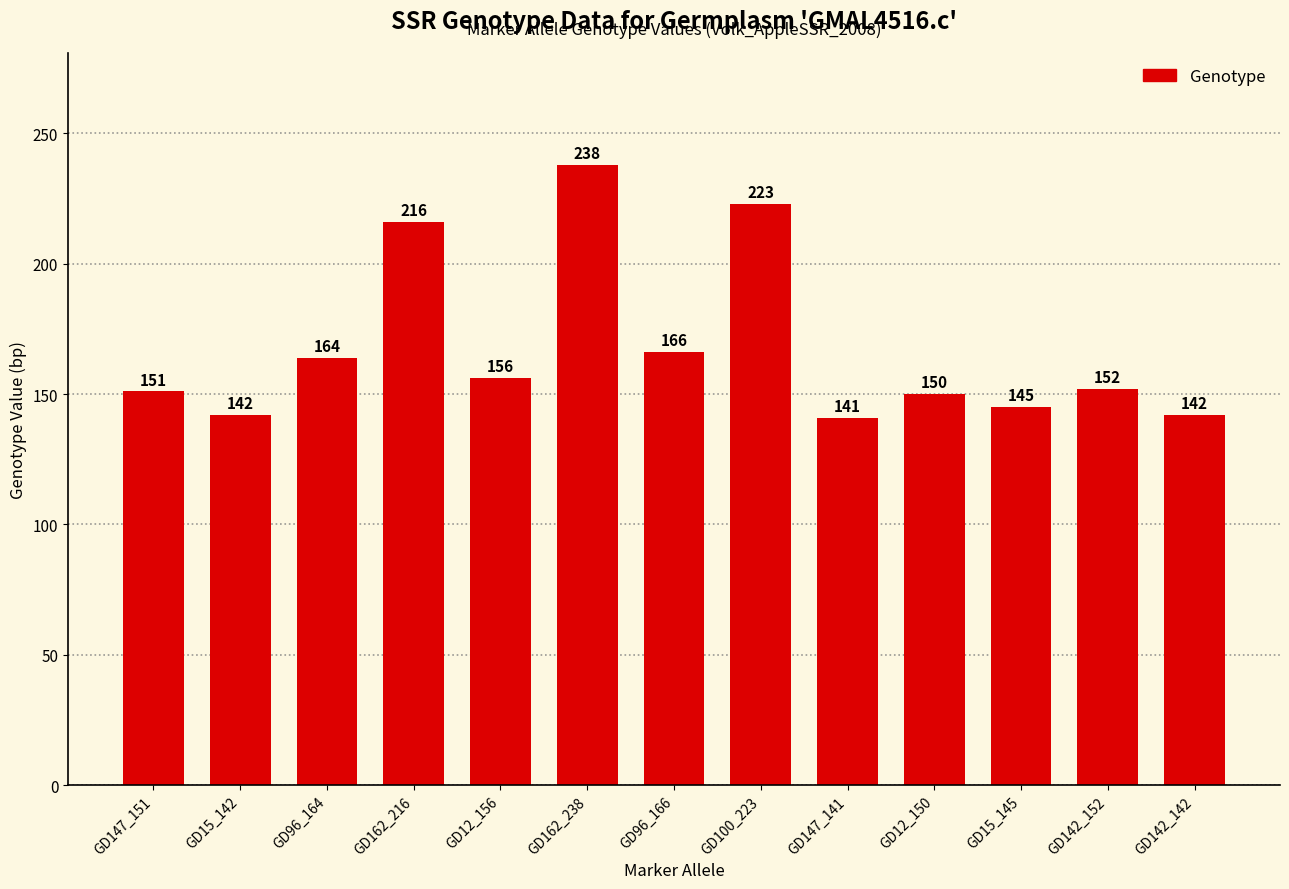

True or false: the data shows 86 at GD142_142.

False